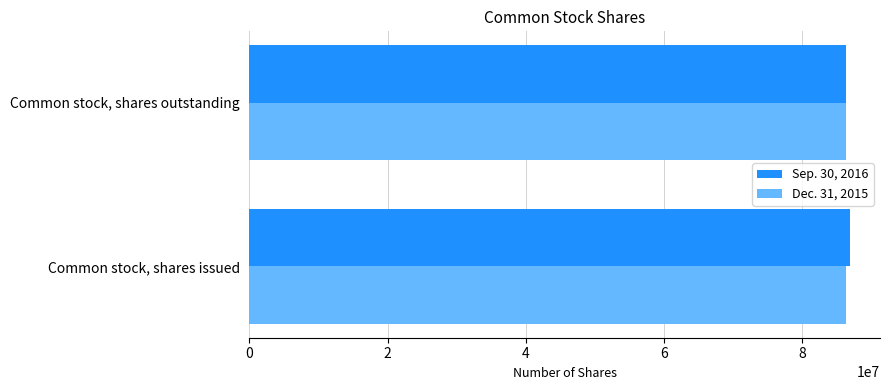

What is the sum of the Sep. 30, 2016 values at Common stock, shares outstanding and Common stock, shares issued?

173128707